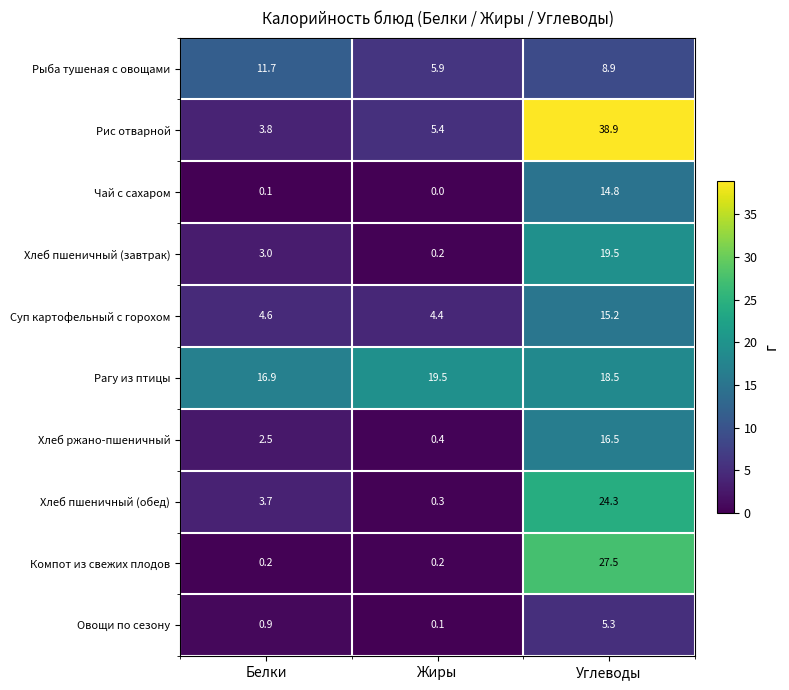

Which category has the highest value across all series?

Углеводы